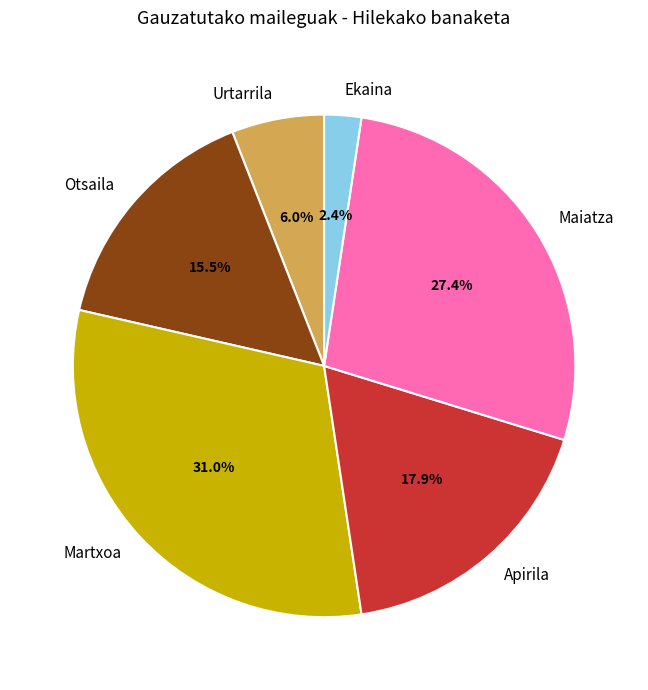

Rank the categories by value from highest to lowest.

Martxoa, Maiatza, Apirila, Otsaila, Urtarrila, Ekaina